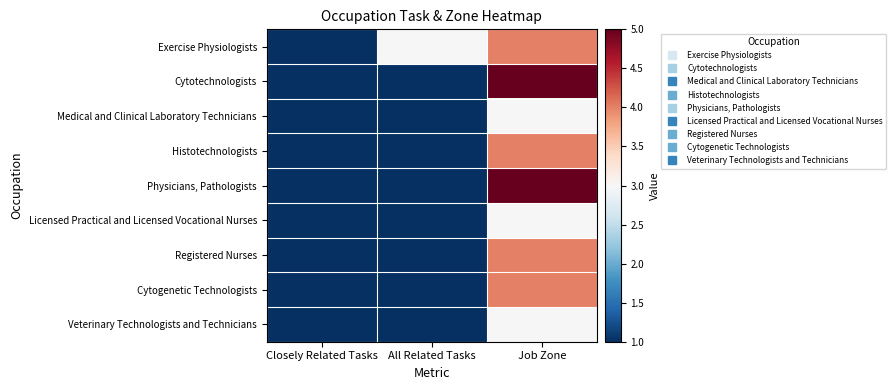

What is the smallest value displayed?

1